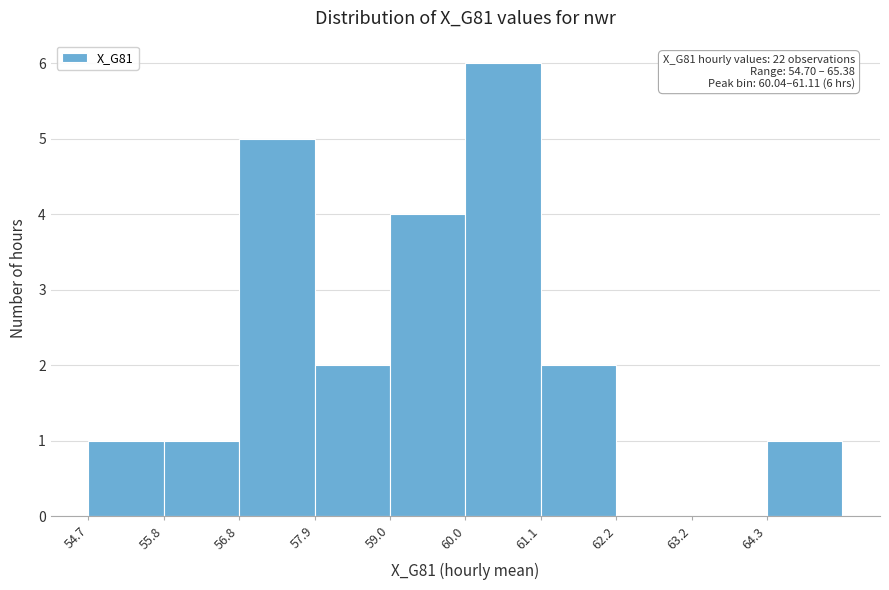

Over which range of the x-axis is the bar tallest?

60.0 to 61.2